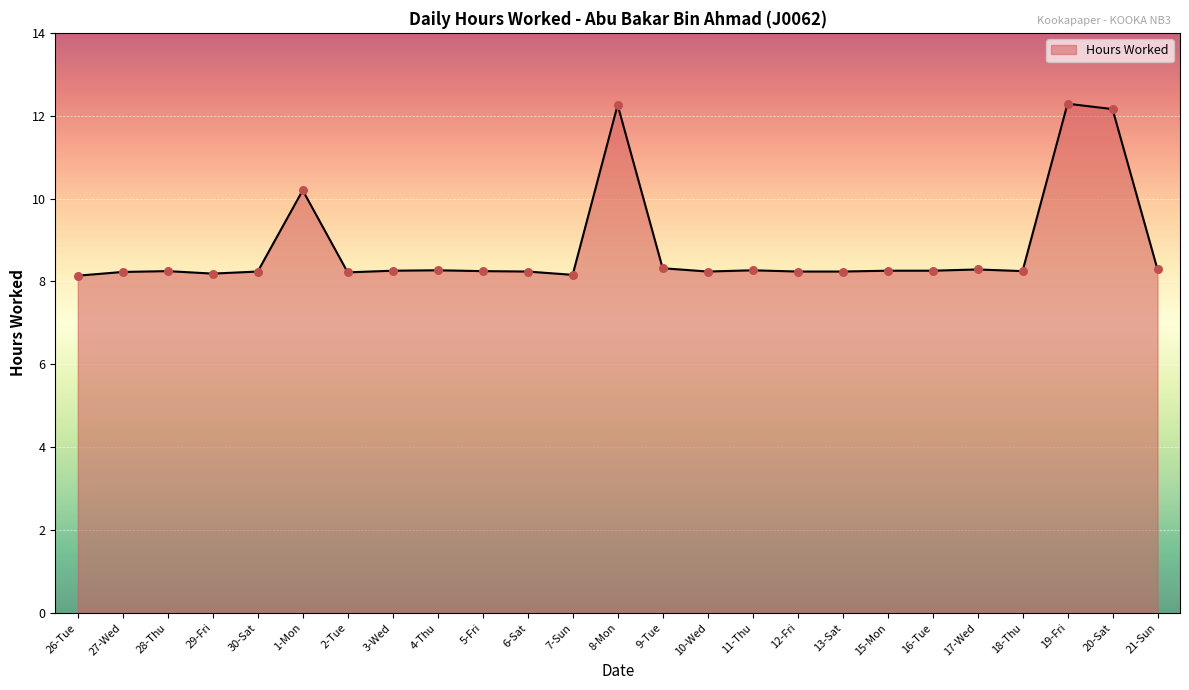

Approximately how many times larger is the value at 19-Fri compared to 18-Thu?

1.5